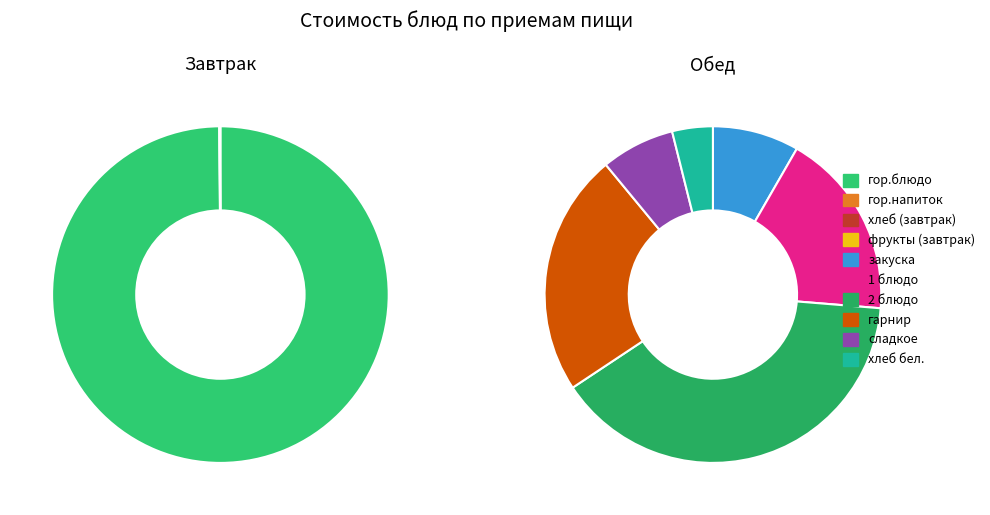

What is the majority slice?

гор.блюдо